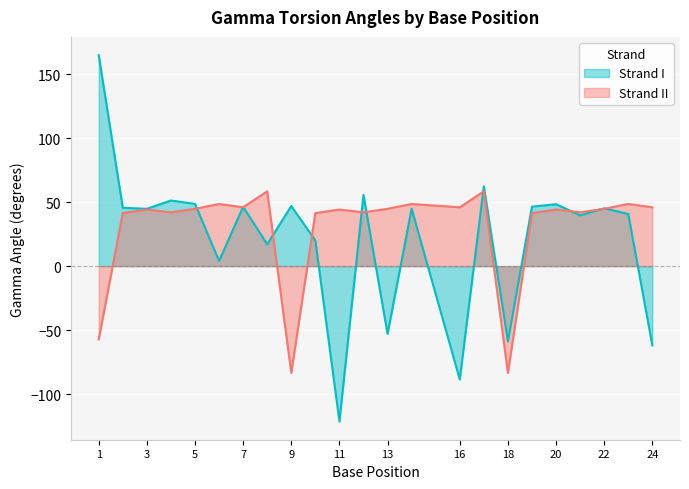

How many interior local peaks does the Strand I series have?

8